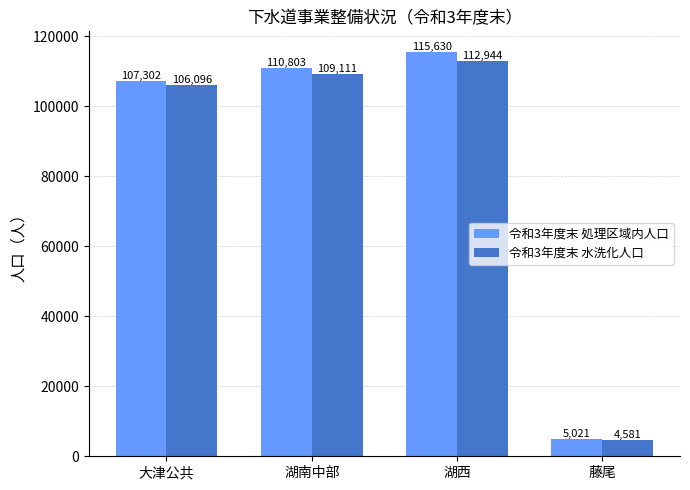

What is the difference between the maximum and minimum values in the 令和3年度末 処理区域内人口 series?

110609